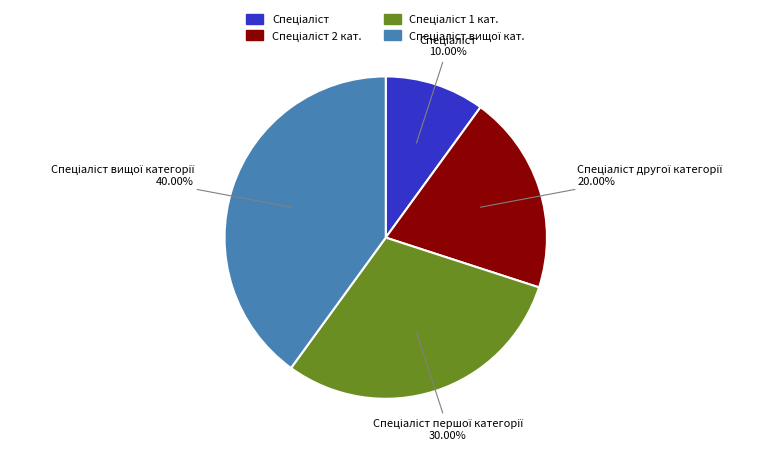

Does any single category account for the majority?

No